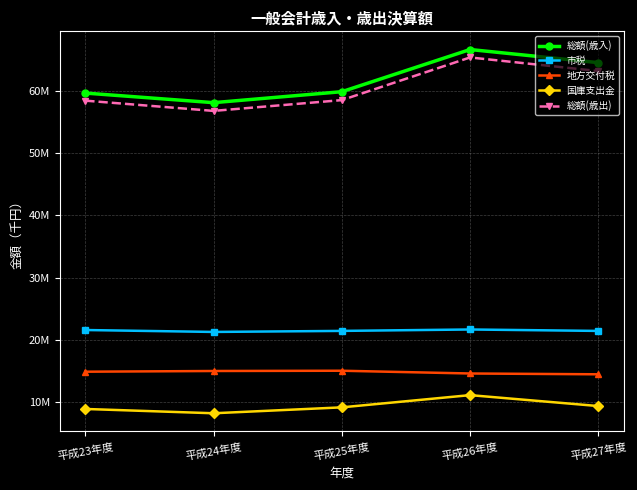

What are all the series names shown in the legend?

総額(歳入), 市税, 地方交付税, 国庫支出金, 総額(歳出)